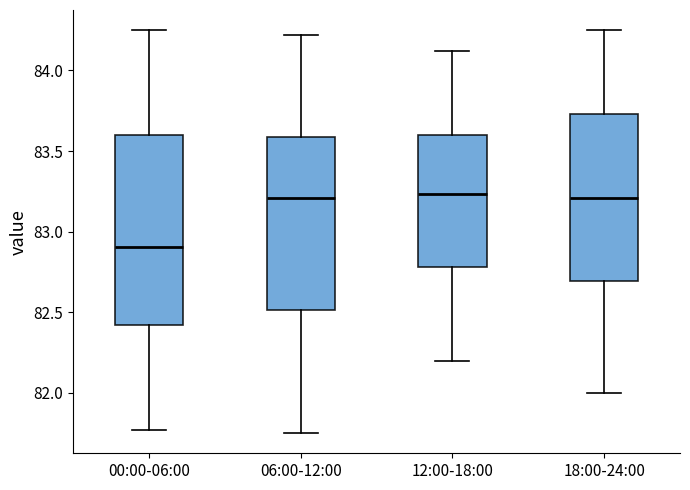

Which box has the lowest median line?

00:00-06:00